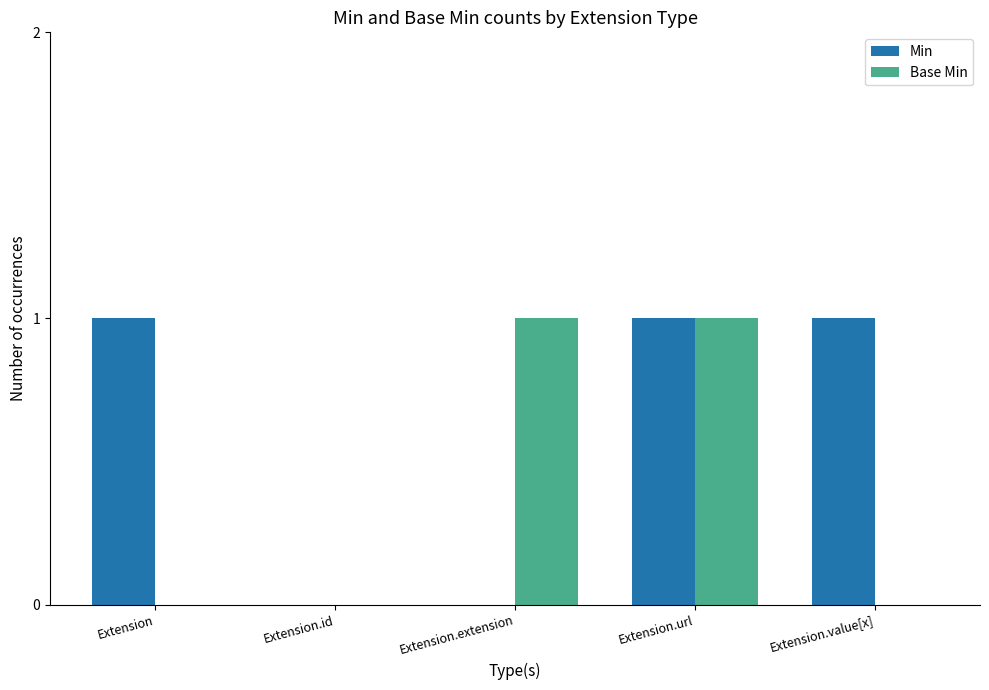

What is the total value across all series at Extension.url?

2